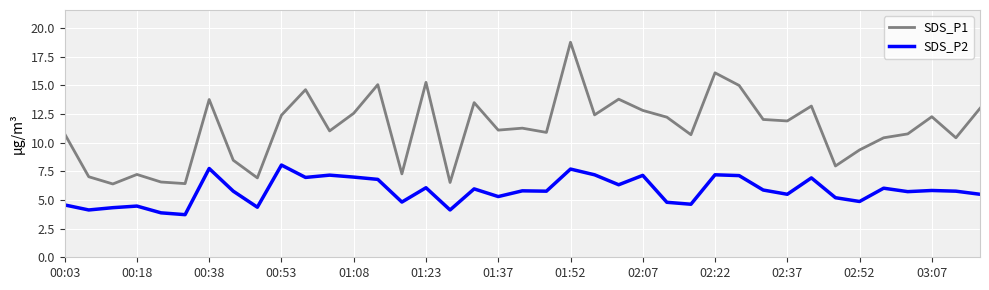

Which series has the largest total across all categories?

SDS_P1